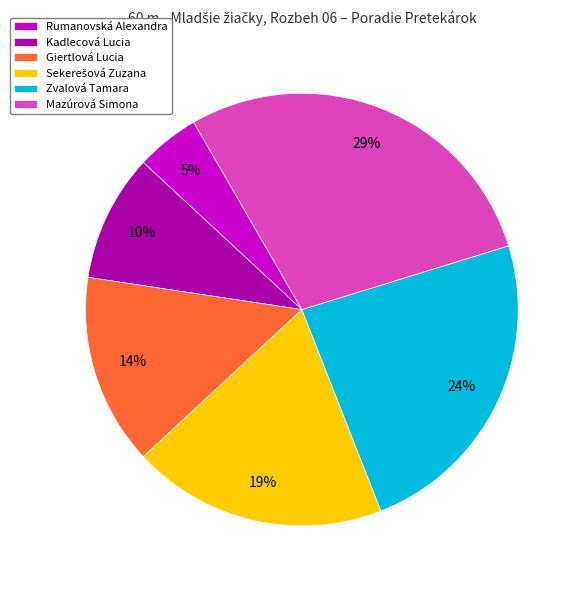

Which has a higher value, Mazúrová Simona or Kadlecová Lucia?

Mazúrová Simona